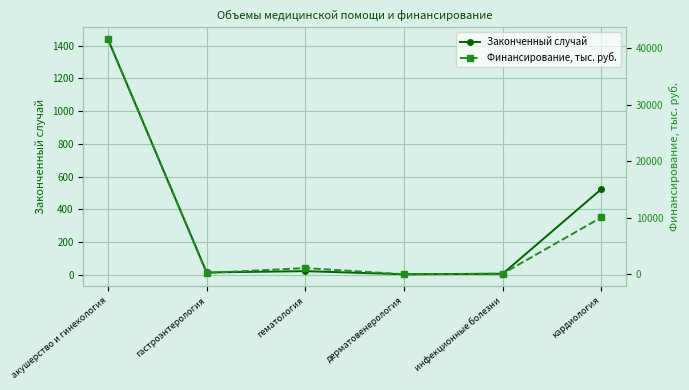

Rank the series by their average value, from highest to lowest.

Финансирование, тыс. руб., Законченный случай